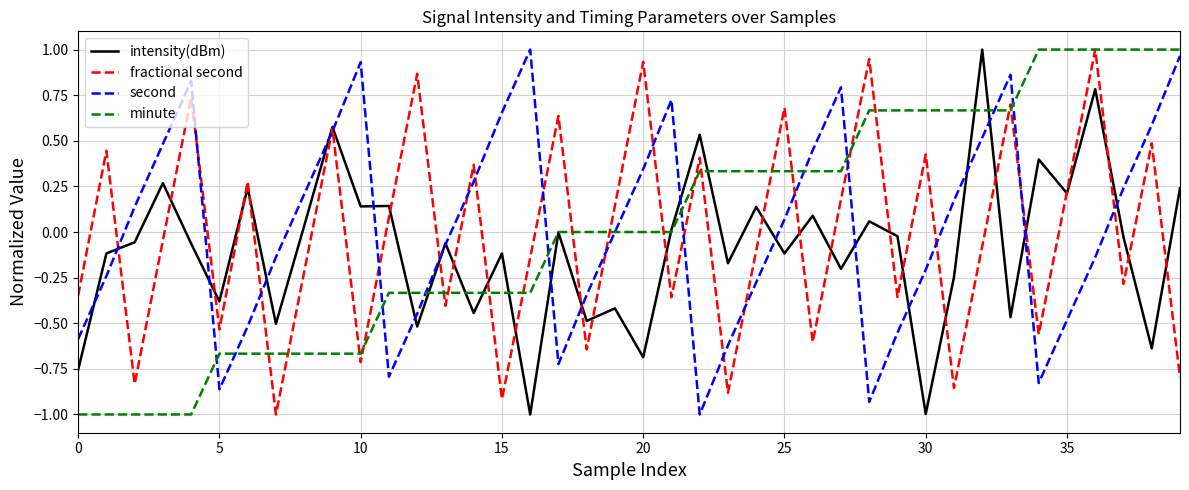

What is the smallest value displayed?

-1.0